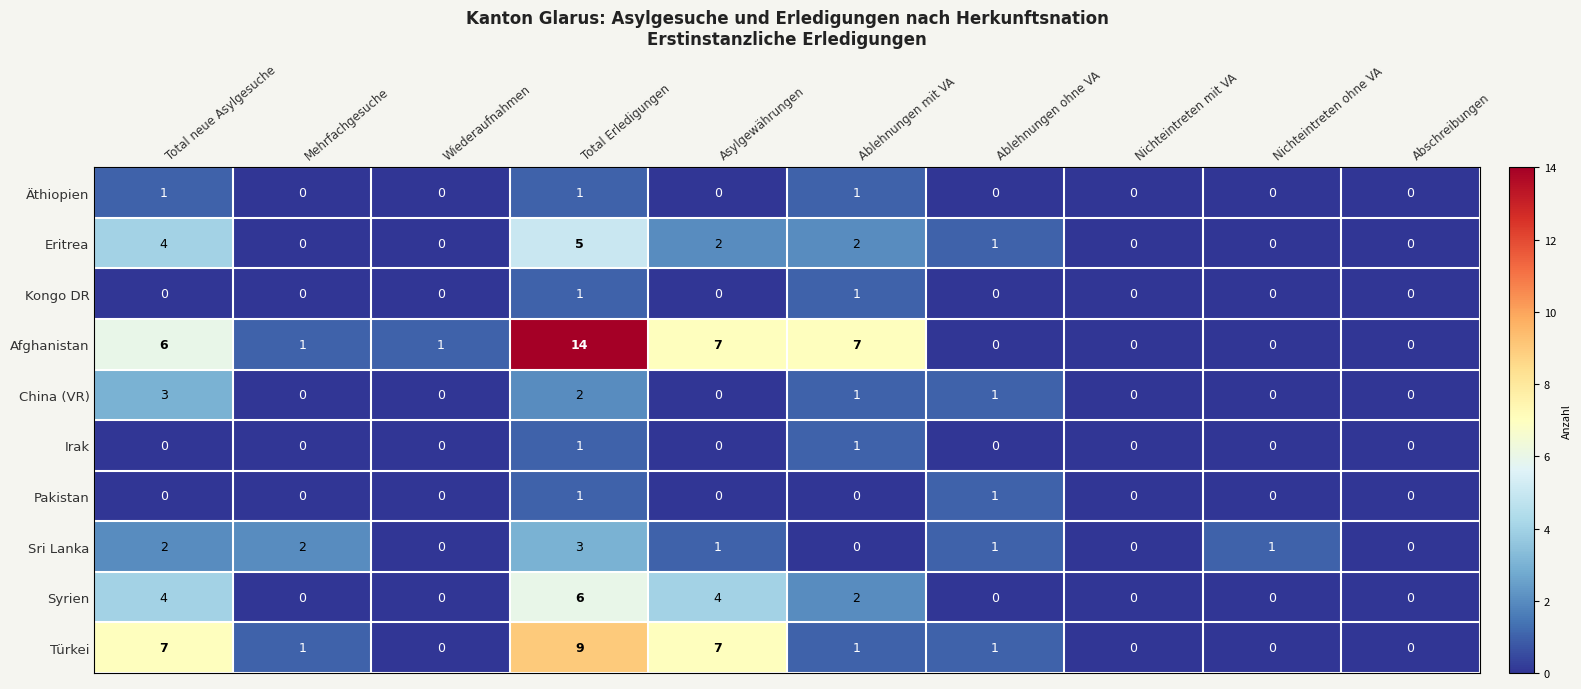

How many values in the Äthiopien series exceed 0?

3